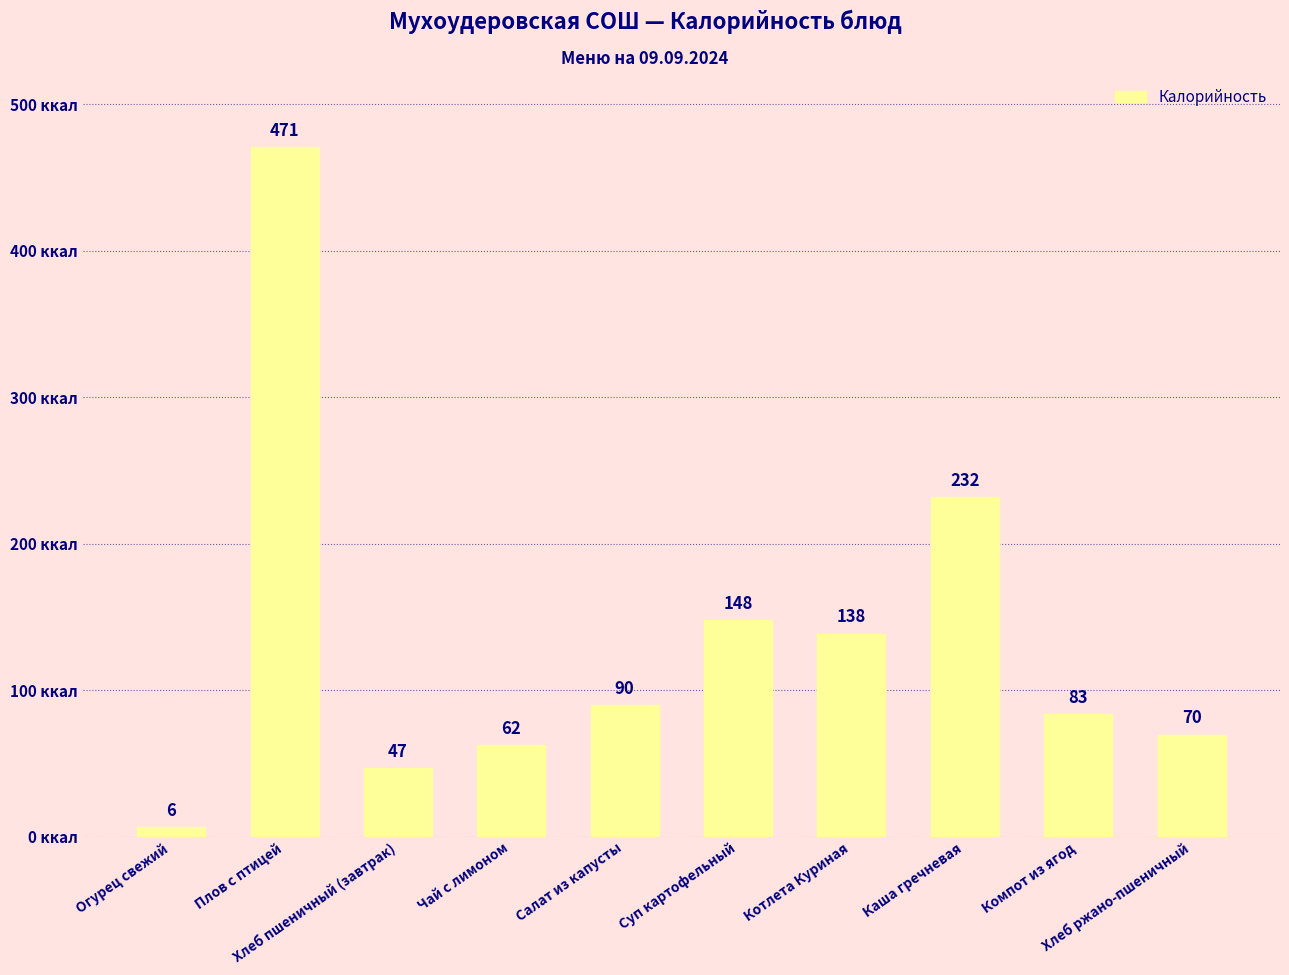

What is the value of the 8th bar from the left?

231.9